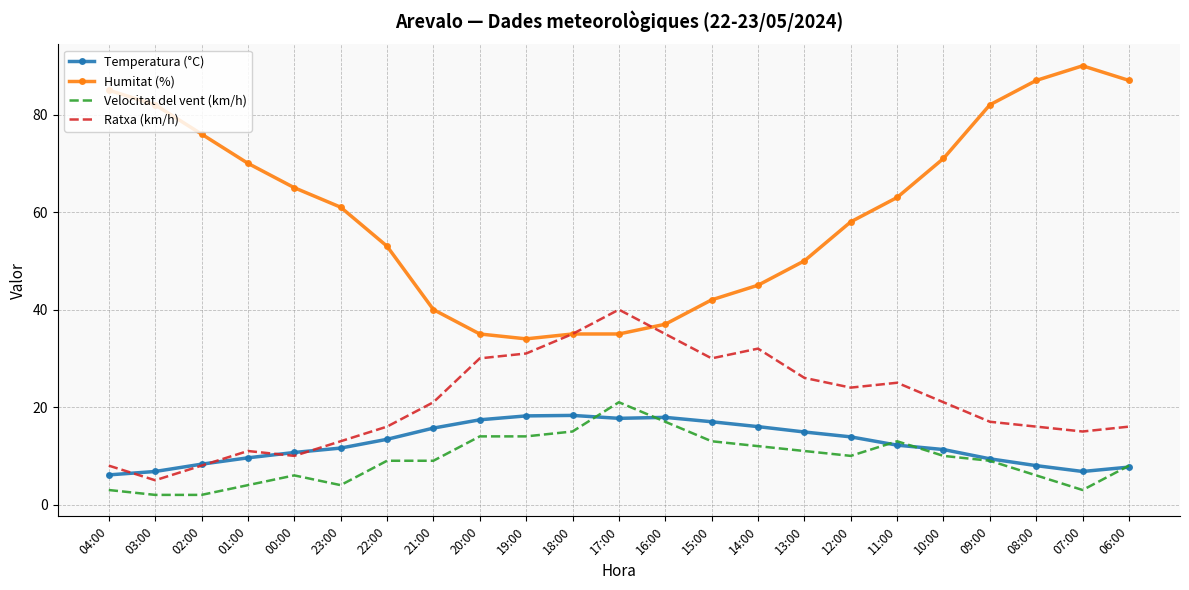

Is it true that Velocitat del vent (km/h) equals 2.1 at 00:00?

False